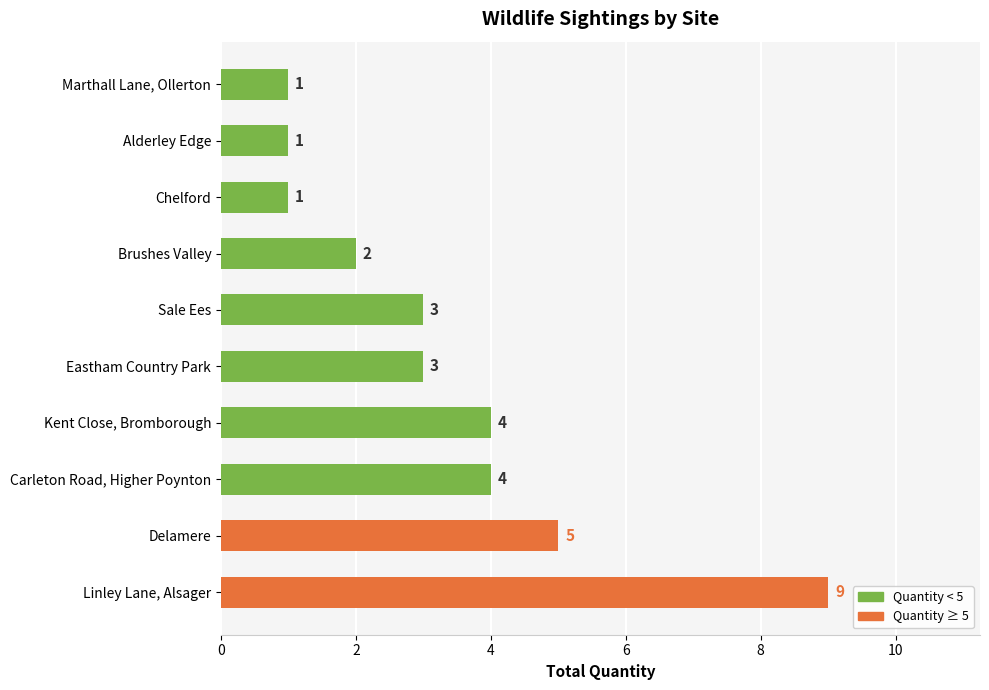

What is the smallest value displayed?

1